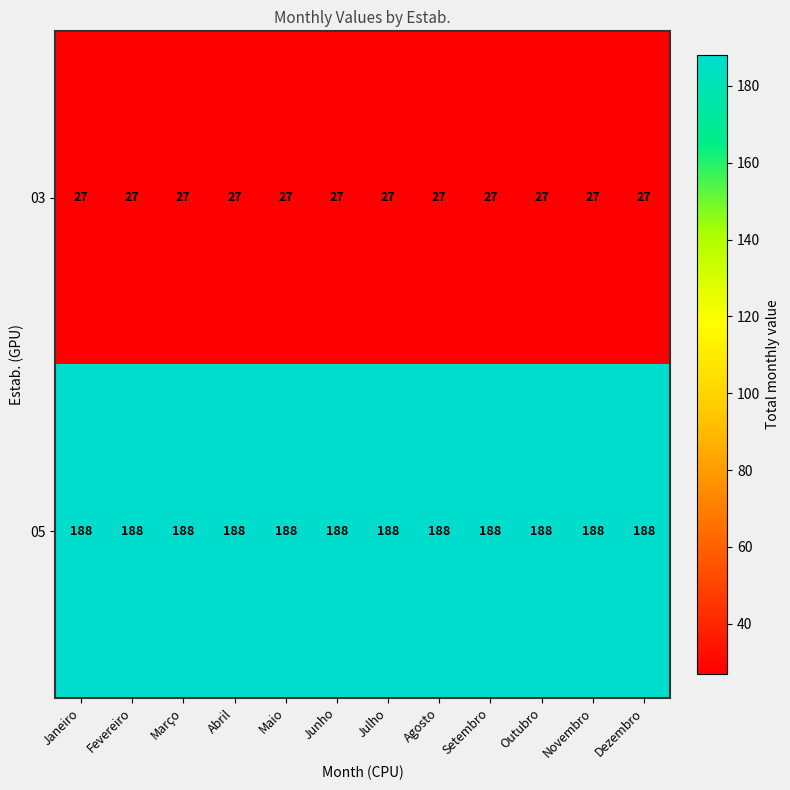

What is the spread (max minus min) of values at Novembro?

161